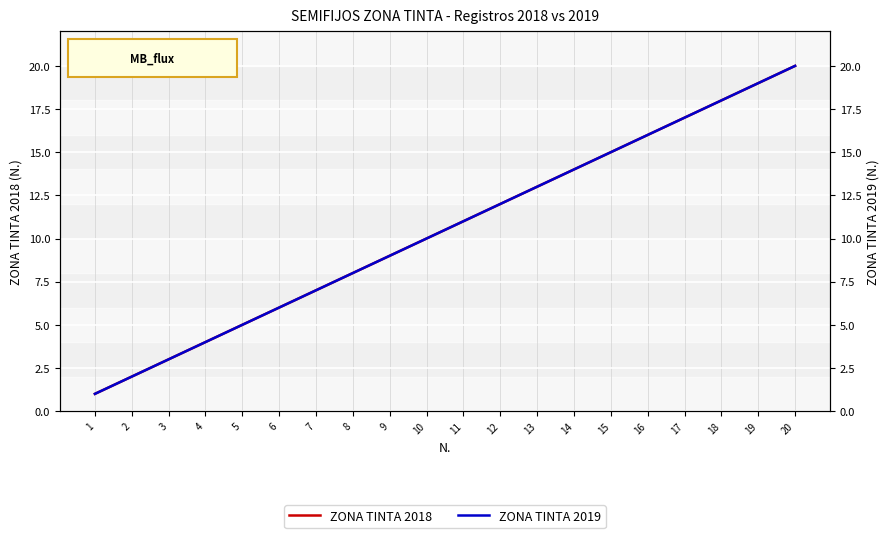

The ZONA TINTA 2018 series shows 11 at 18. True or false?

False